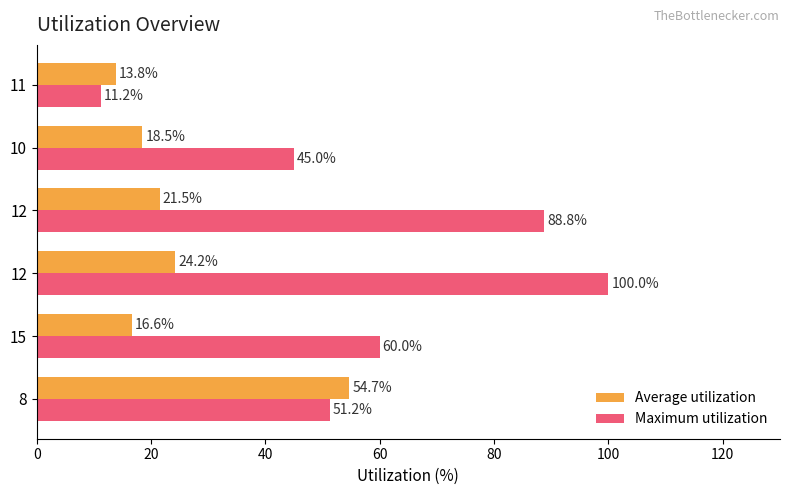

What is the sum of all Maximum utilization values?

356.2